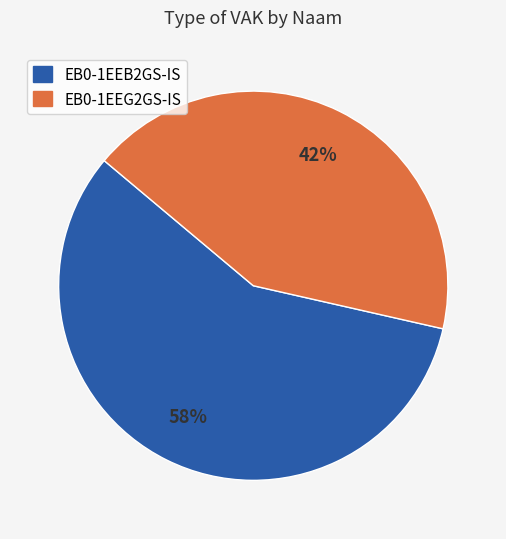

What percentage is the EB0-1EEB2GS-IS slice, to the nearest percent?

58%